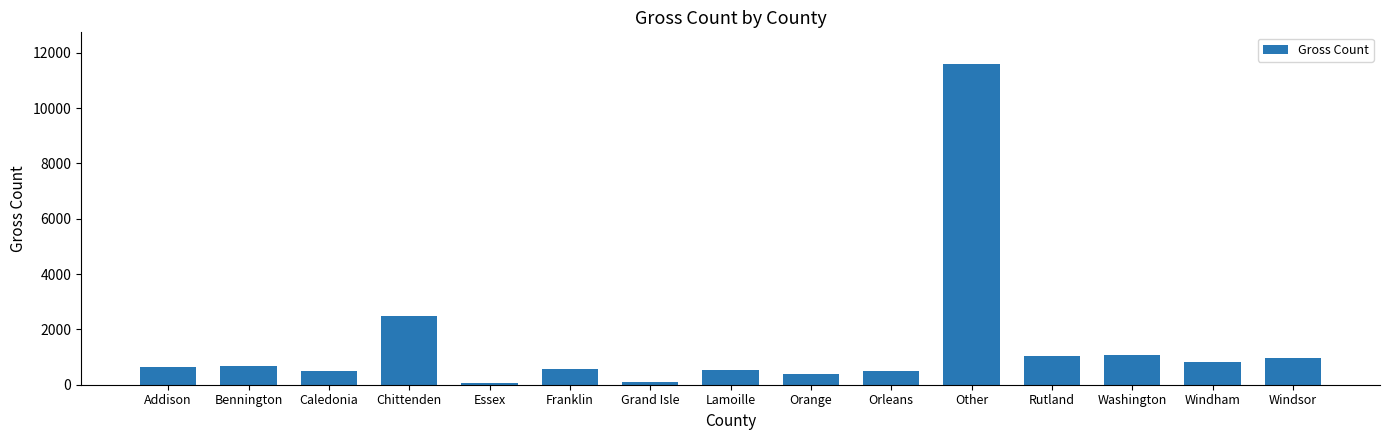

What is the approximate value at Essex?

66